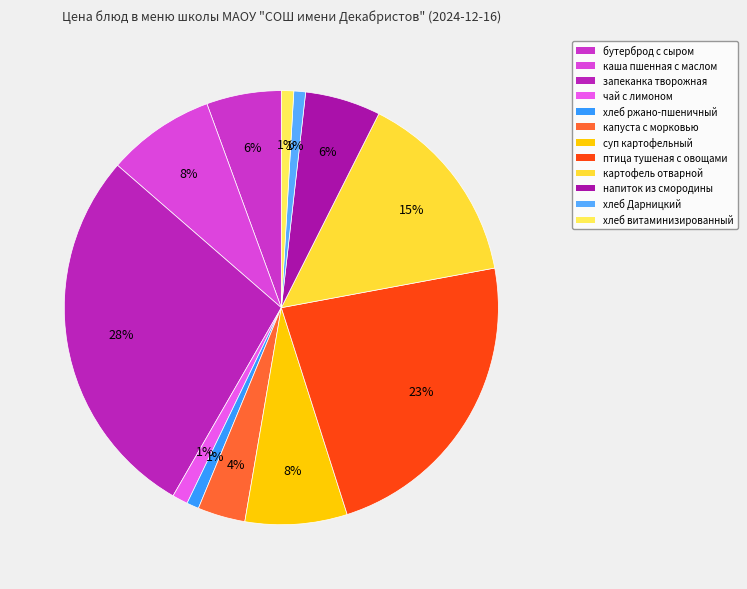

Is there any slice that represents more than half of the pie?

No